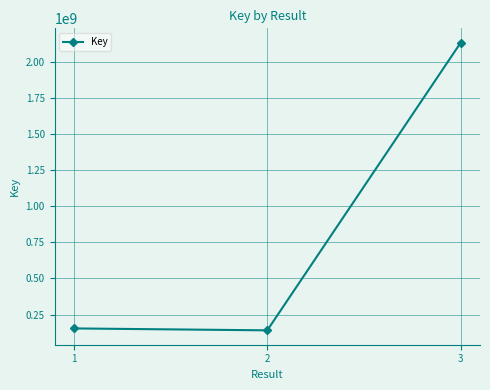

Count the number of data series in this chart.

1